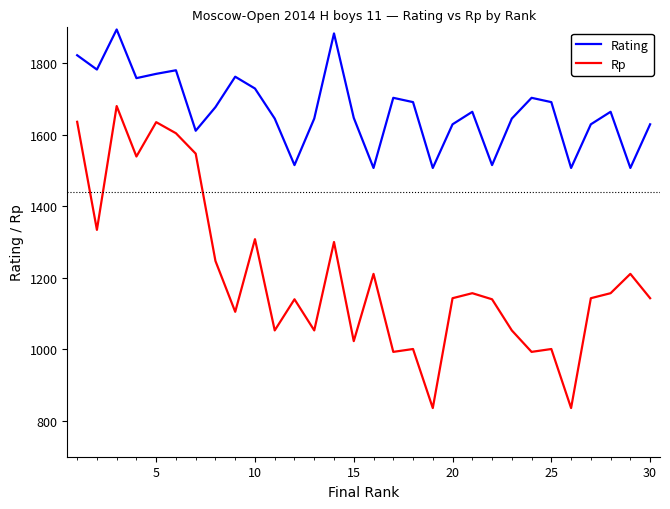

True or false: Rp has more than 0 interior local peaks.

True